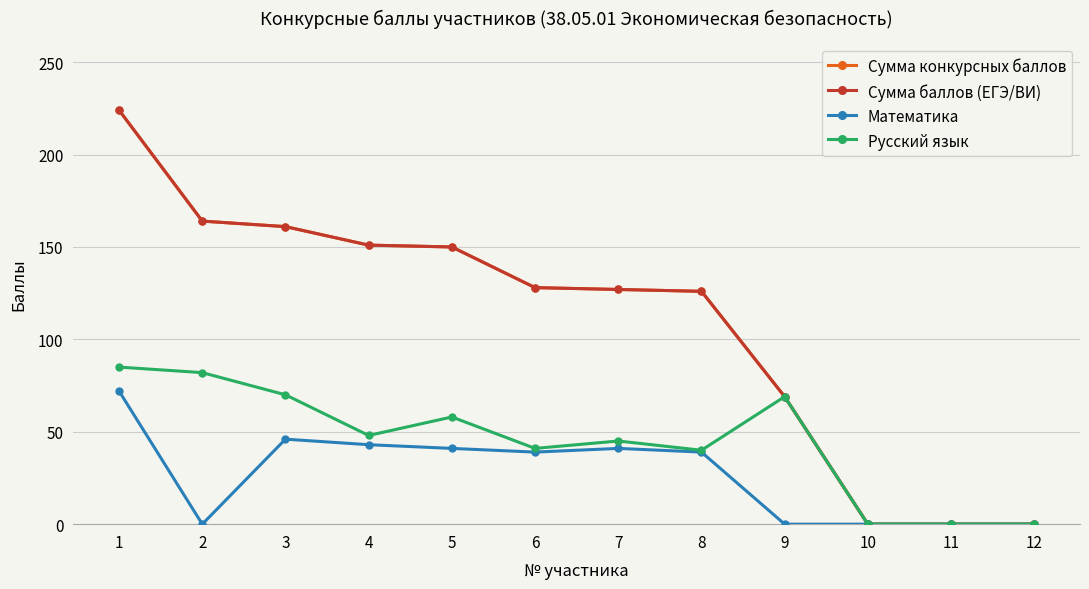

Is this an area chart (filled region under the line)?

No